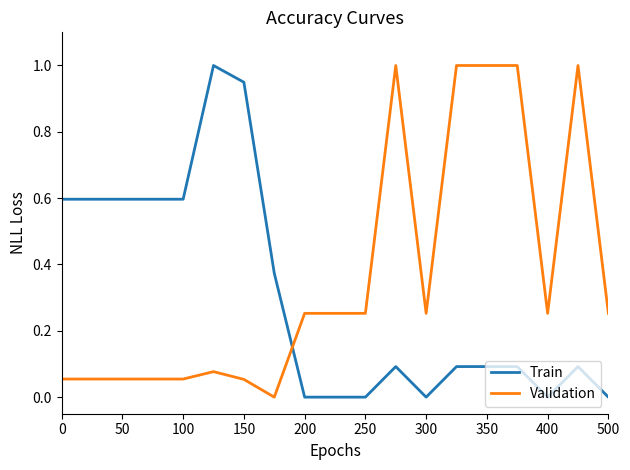

What is the greatest value displayed?

1.0